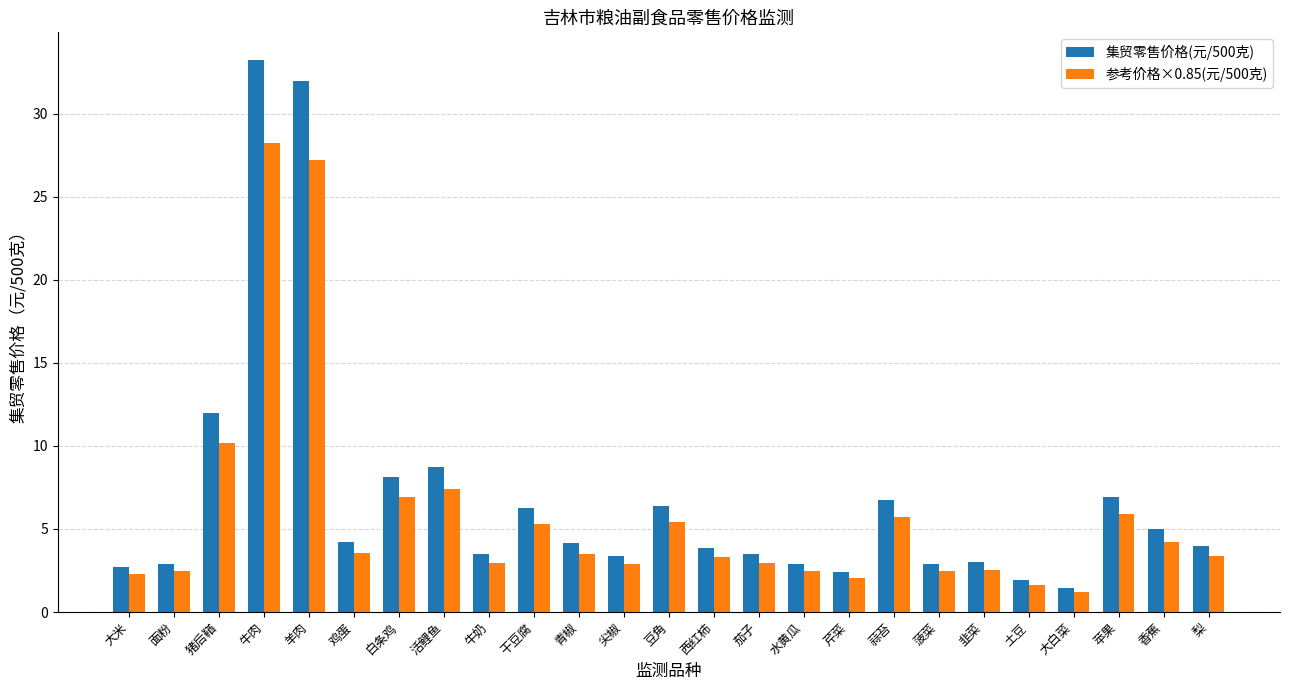

Which series has the largest range (max minus min)?

集贸零售价格(元/500克)